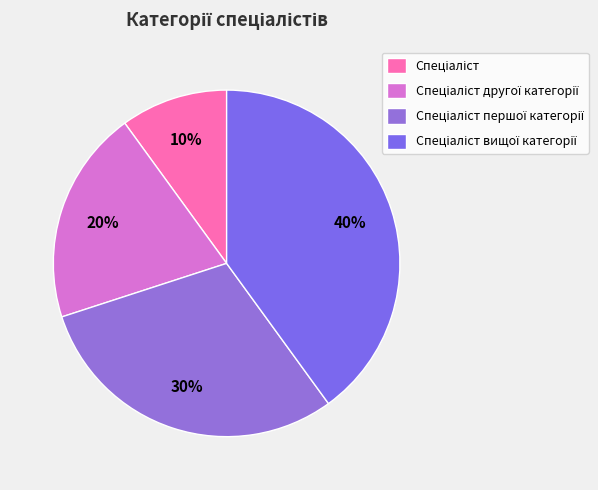

To the nearest percent, what percentage of the pie is Спеціаліст другої категорії?

20%